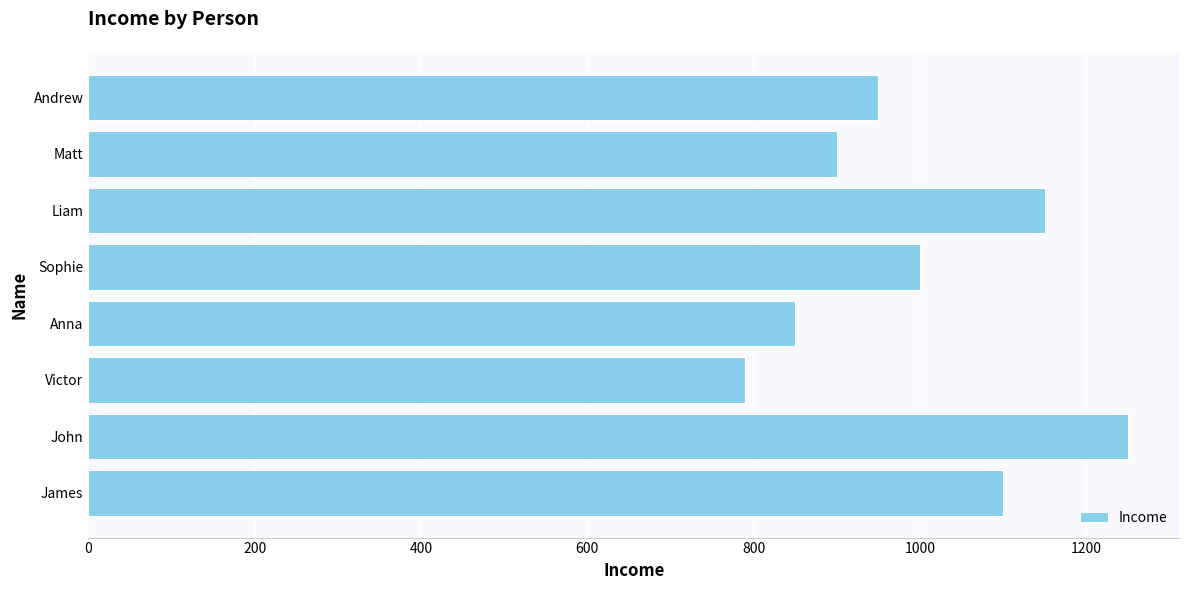

Rank the categories by value from highest to lowest.

John, Liam, James, Sophie, Andrew, Matt, Anna, Victor